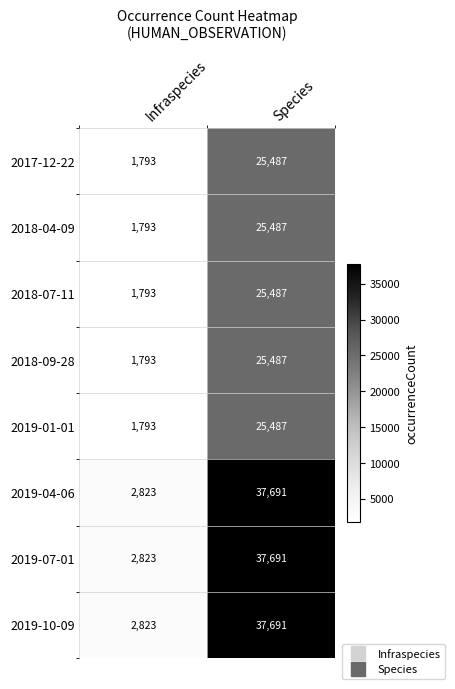

Is it true that 2018-09-28 equals 1793 at Infraspecies?

True